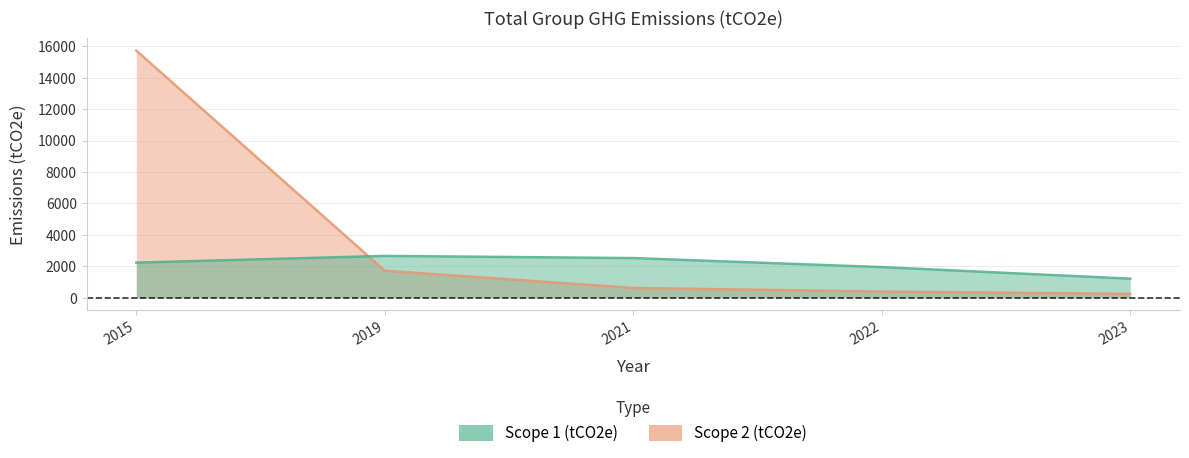

Where does the Scope 2 (tCO2e) series first go above 627?

2015